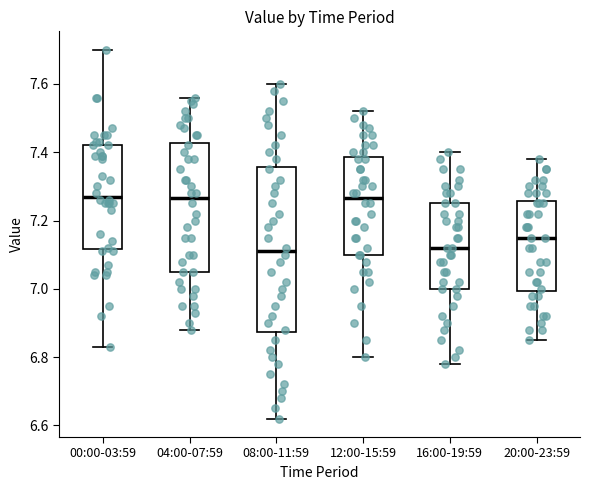

Reading left to right, read every box against the y-axis: the position of its median line, the range the box covers, and the ends of its whiskers. The values are not printed on the chart, so give them approximately, as read against the axis.

00:00-03:59: median 7.28, box 7.12 to 7.42, whiskers 6.84 to 7.70
04:00-07:59: median 7.26, box 7.06 to 7.42, whiskers 6.88 to 7.56
08:00-11:59: median 7.12, box 6.88 to 7.36, whiskers 6.62 to 7.60
12:00-15:59: median 7.26, box 7.10 to 7.38, whiskers 6.80 to 7.52
16:00-19:59: median 7.12, box 7.00 to 7.26, whiskers 6.78 to 7.40
20:00-23:59: median 7.16, box 7.00 to 7.26, whiskers 6.86 to 7.38